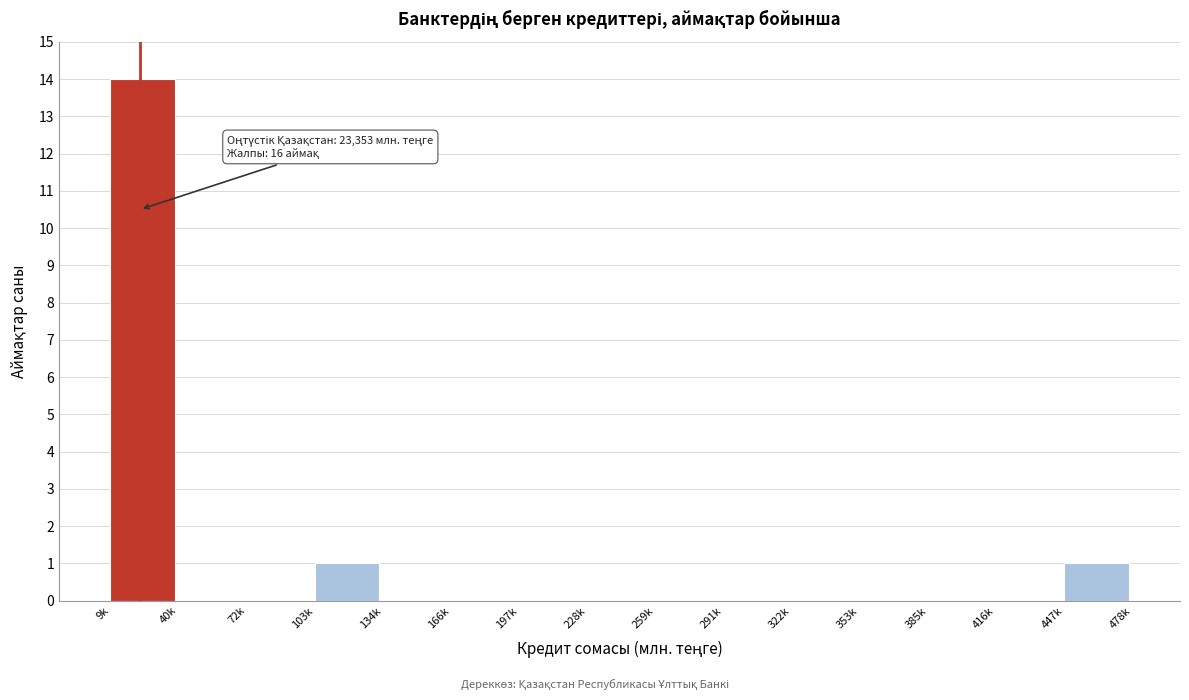

Reading left to right, extract all data points from this chart.

9k=14	40k=0	72k=0	103k=1	134k=0	166k=0	197k=0	228k=0	259k=0	291k=0	322k=0	353k=0	385k=0	416k=0	447k=1